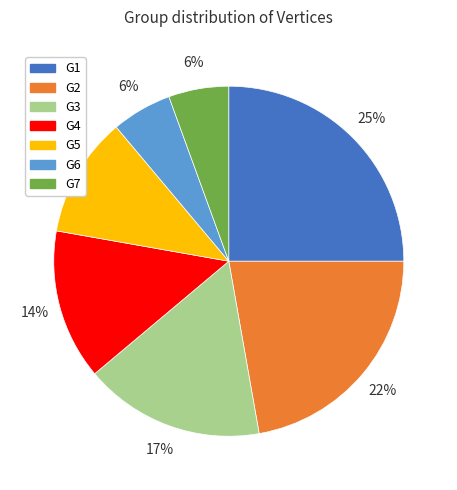

To the nearest percent, what portion does G7 represent?

6%